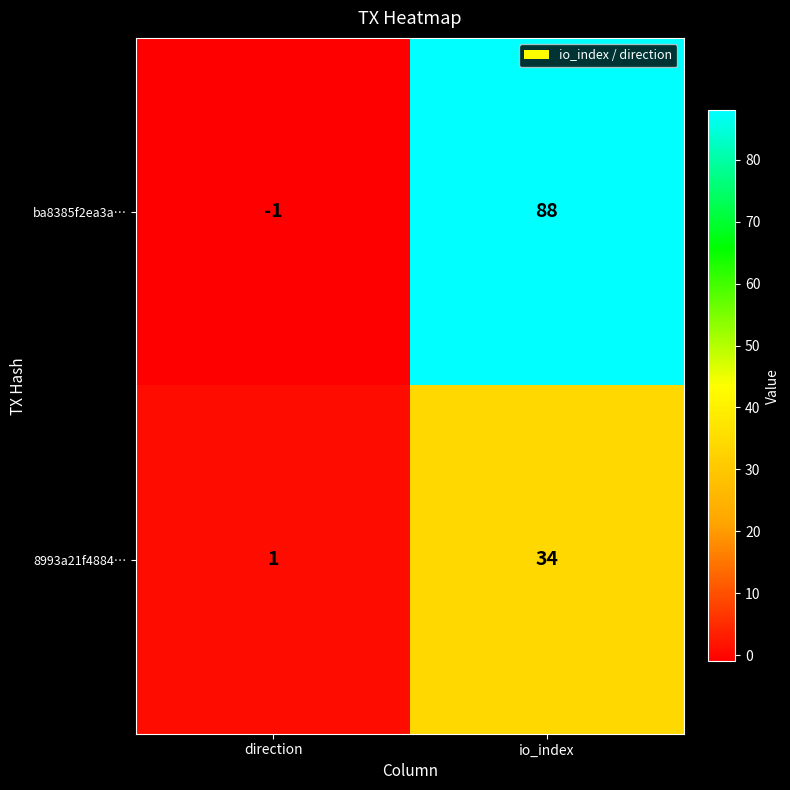

Reading left to right, what are all the values shown in this chart?

ba8385f2ea3a…: -1	88
8993a21f4884…: 1	34